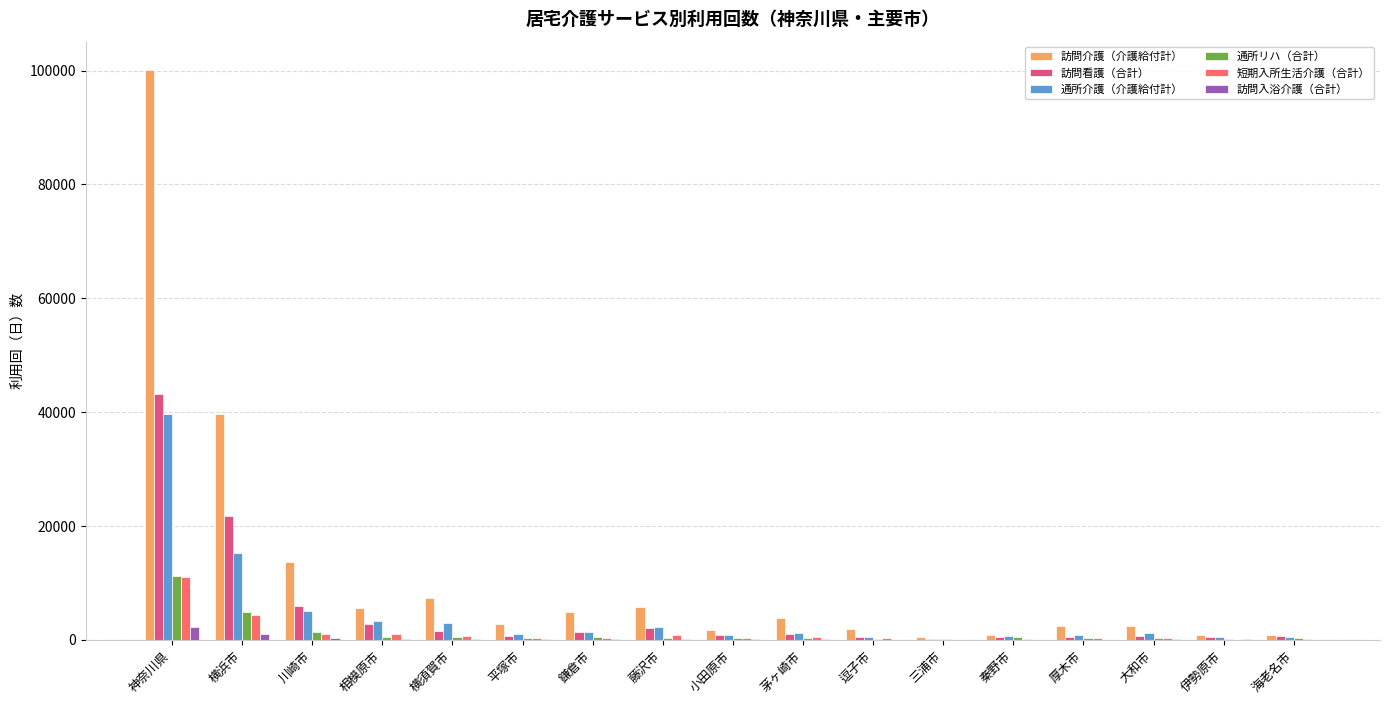

Which series changed the most between 平塚市 and 藤沢市?

訪問介護（介護給付計）